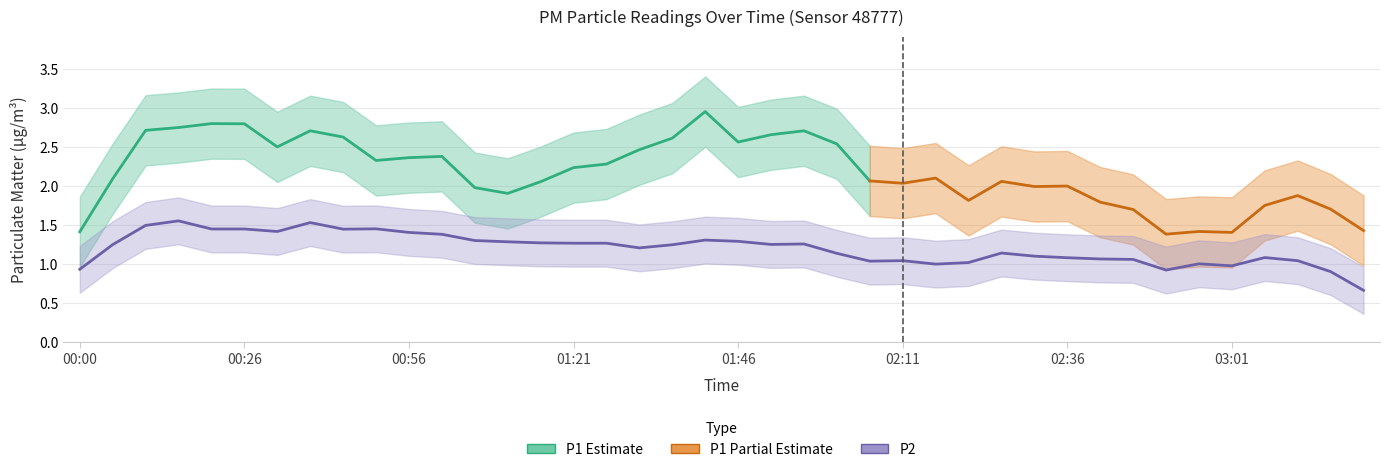

What position from the left is 03:11?

38